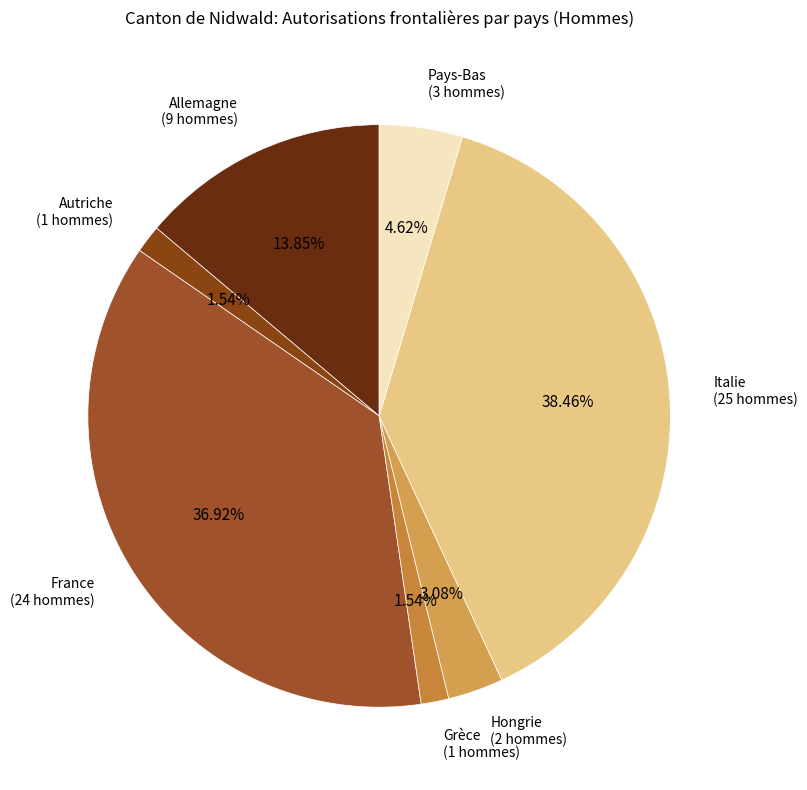

The Grèce slice represents 2% of the pie. True or false?

True